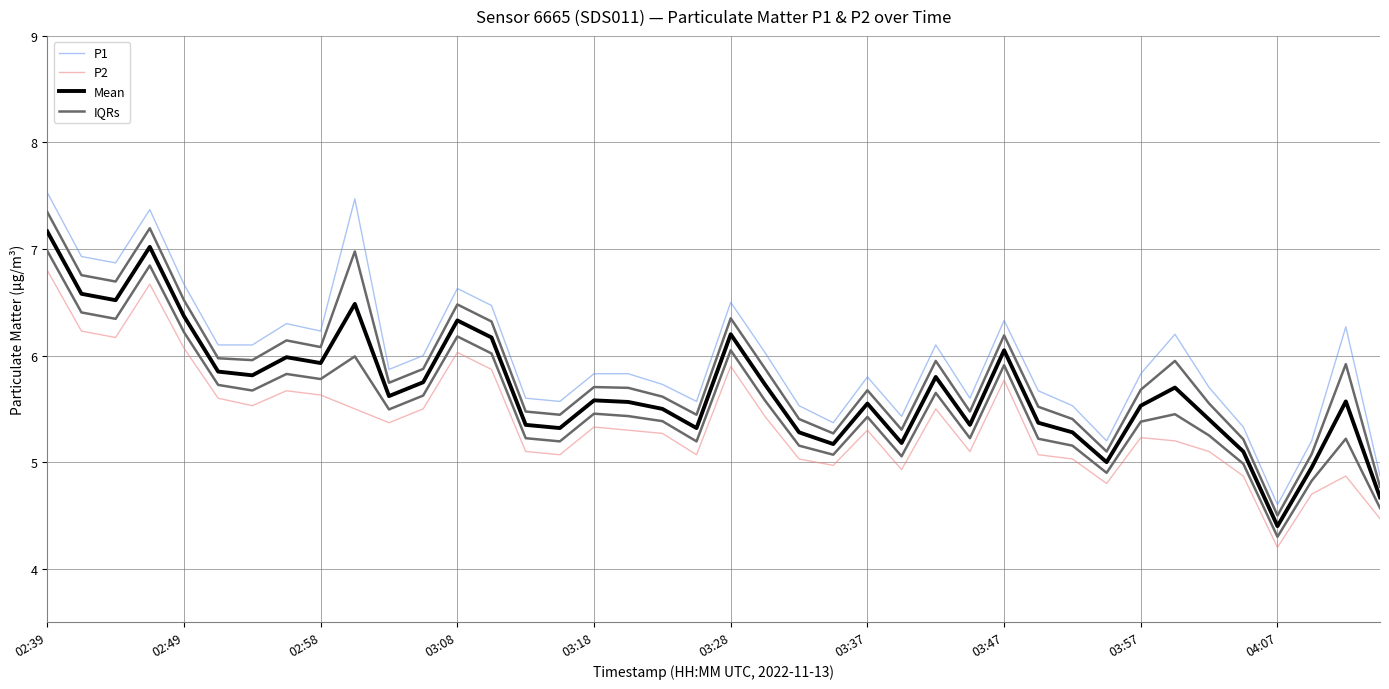

Does the chart display data point markers on the line(s)?

No